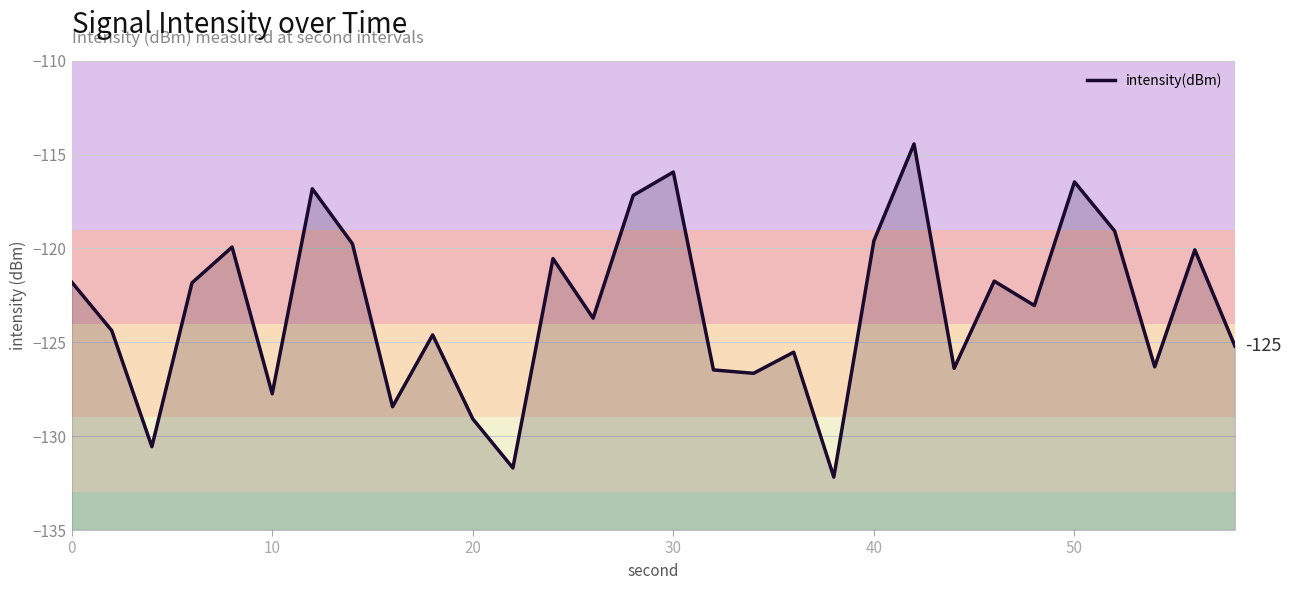

How many values exceed -123?

14